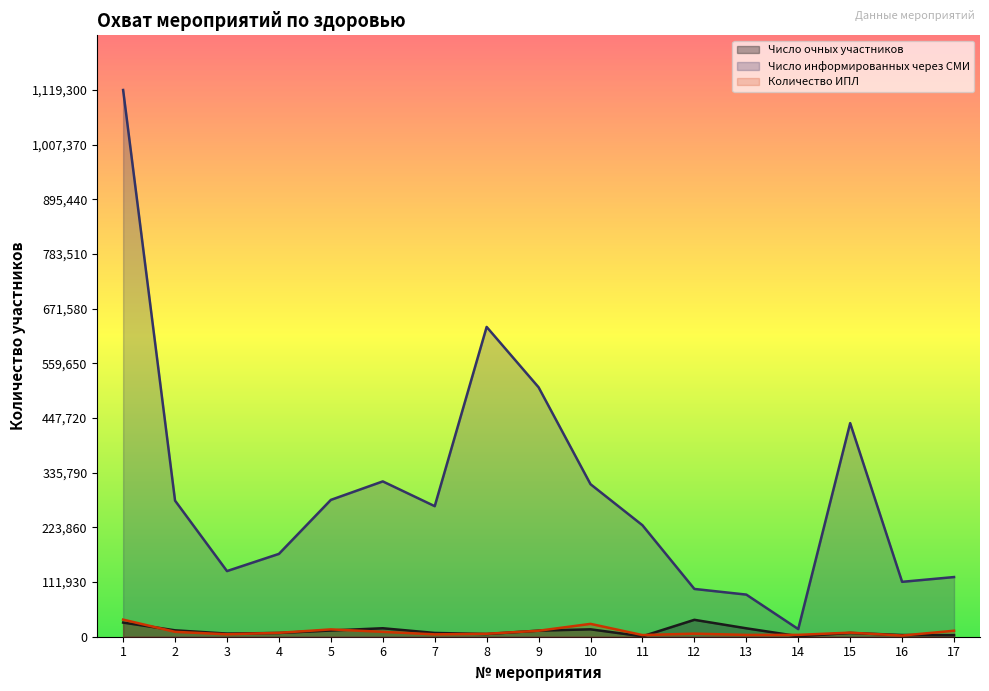

What is the sum of the Количество ИПЛ values at 9 and 10?

38550